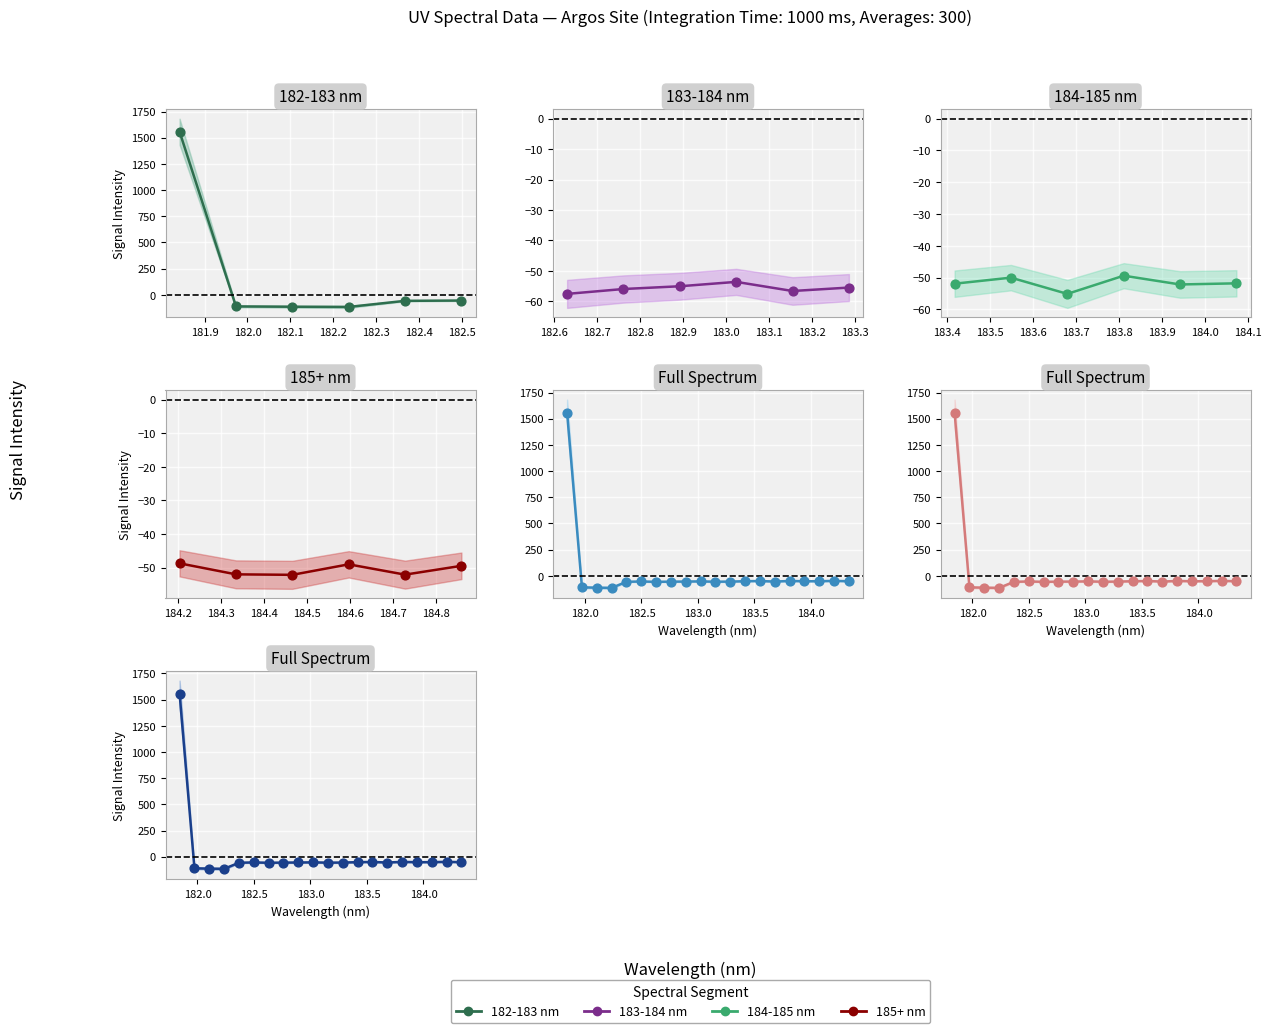

Which has a higher value, 182.6 or 182.3?

182.3